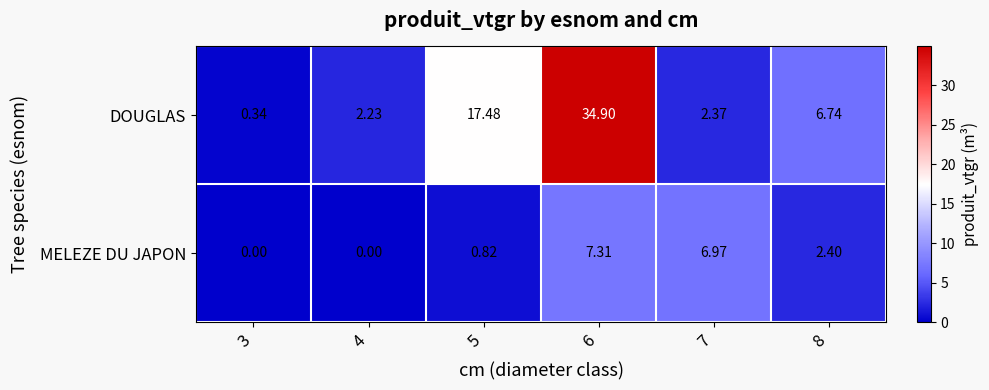

Is the value of DOUGLAS at 4 greater than the value of MELEZE DU JAPON at 8?

No